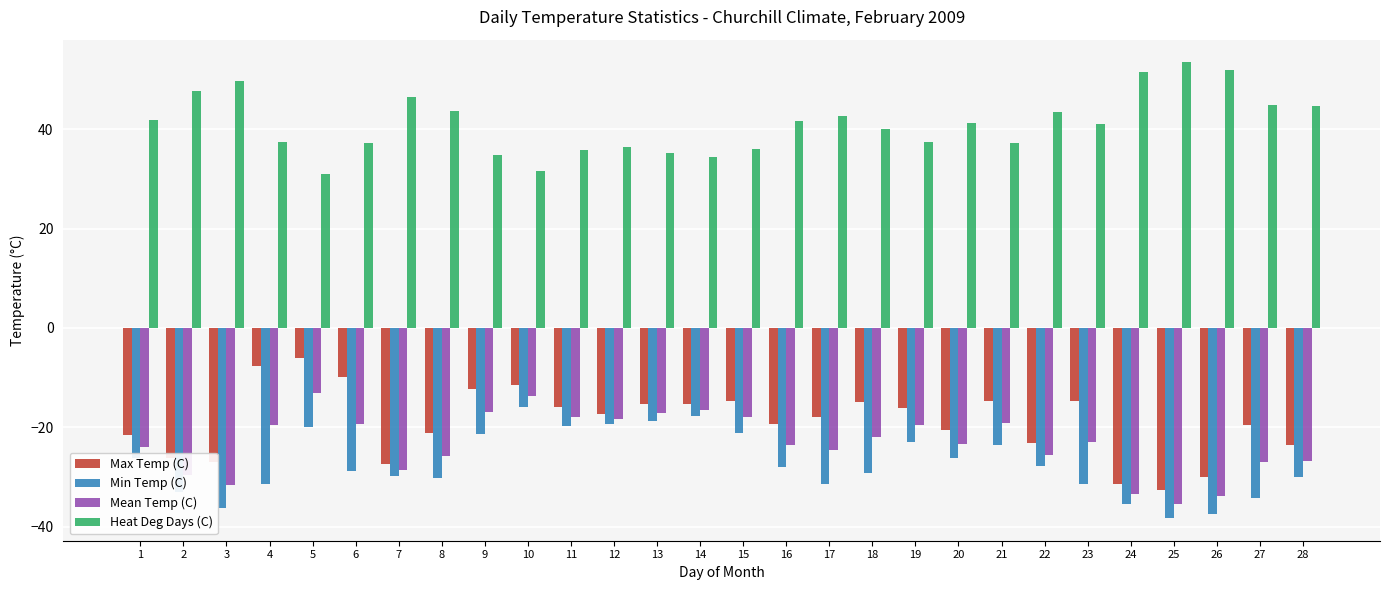

What is the value of the Heat Deg Days (C) bar at the 13th from the left?

35.1